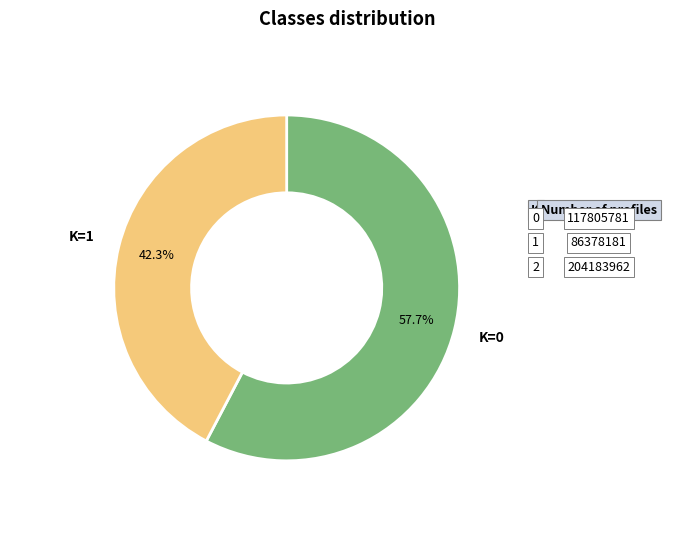

Is there any slice that represents more than half of the pie?

Yes